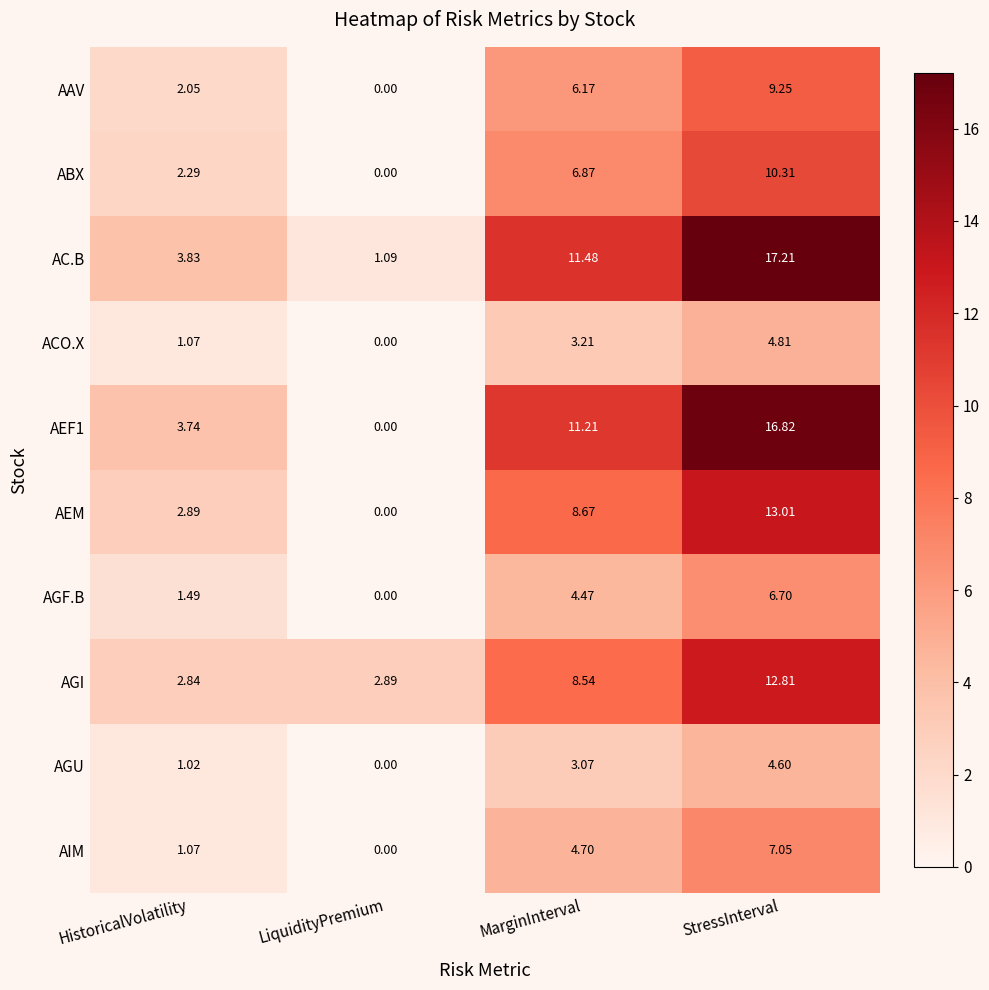

At which label is AIM closest to 3?

MarginInterval